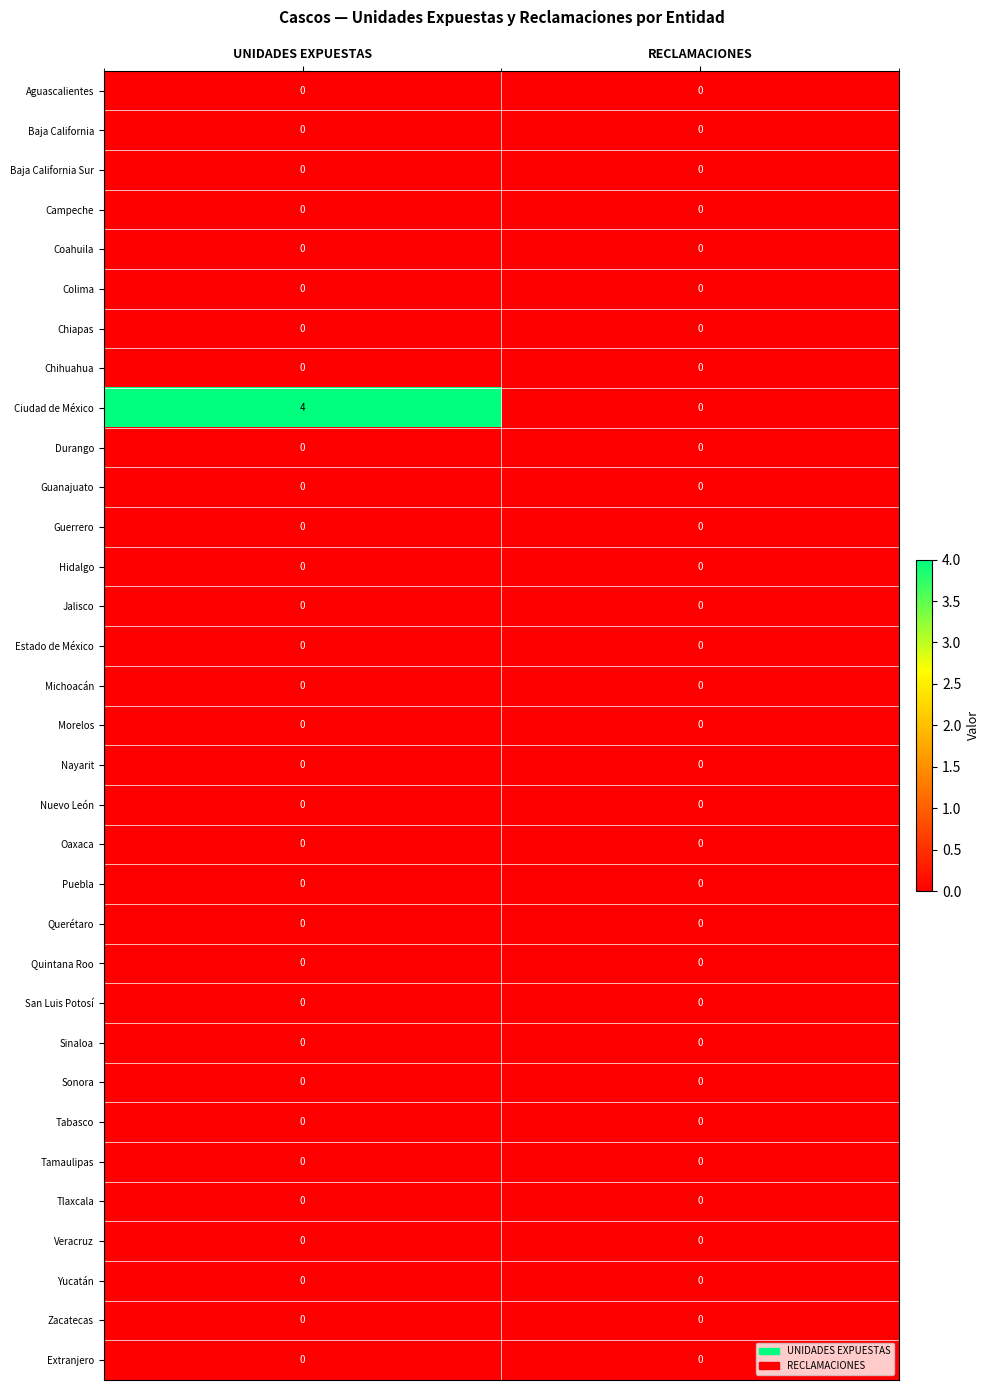

At which category is the sum across all series the highest?

UNIDADES EXPUESTAS